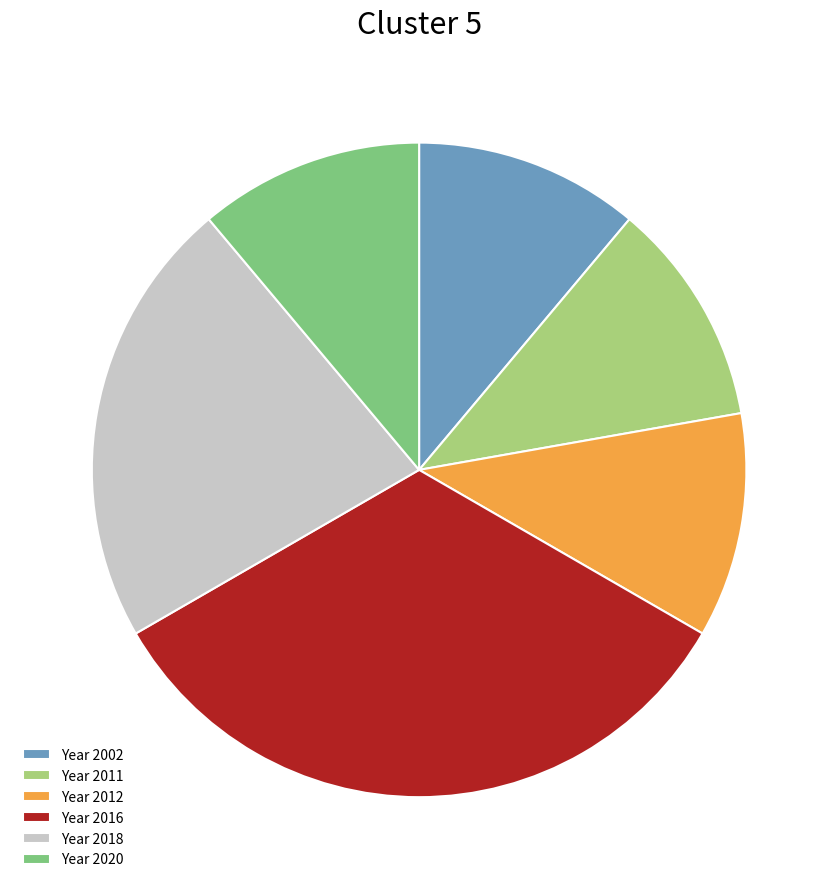

Does any single category account for the majority?

No